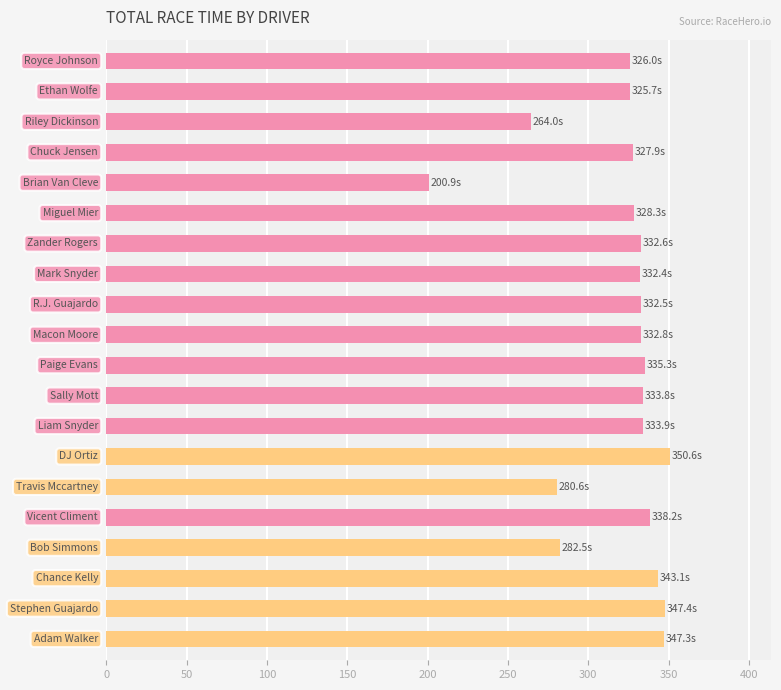

What is the average value?

319.8